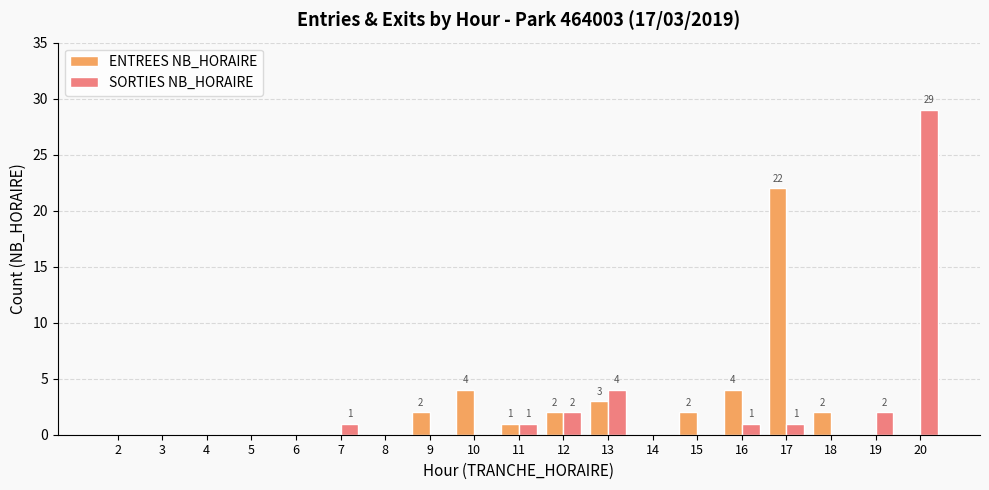

Is it true that SORTIES NB_HORAIRE equals 20 at 9?

False